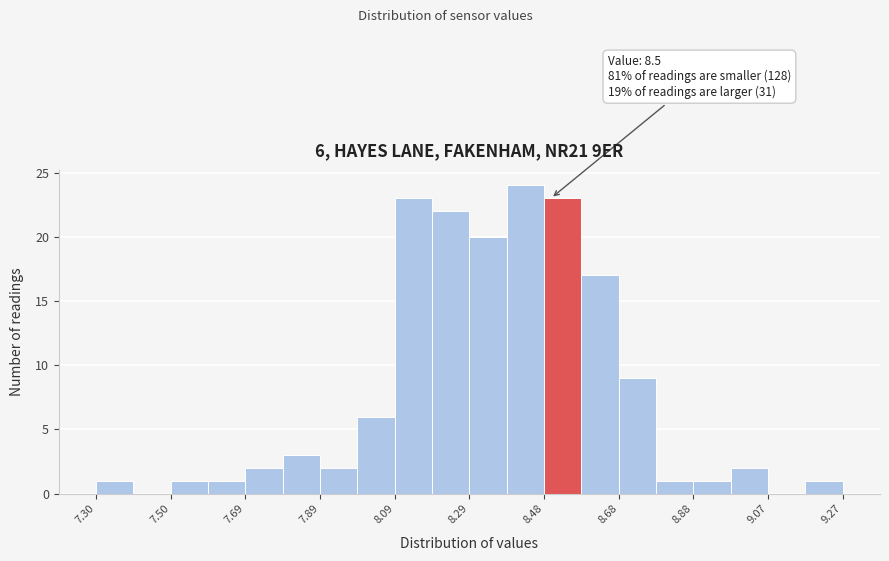

Over which range of the x-axis is the bar tallest?

8.38 to 8.48